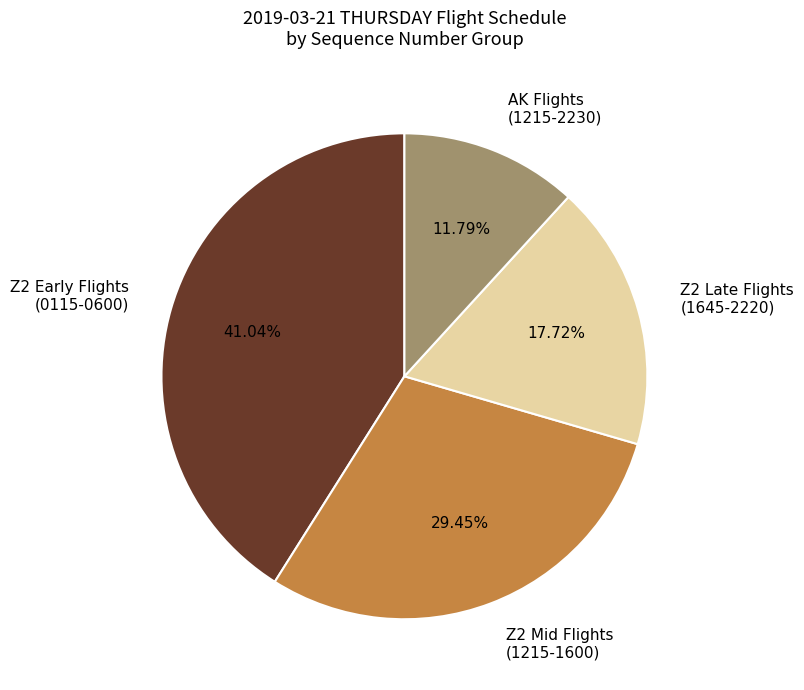

Do Z2 Late Flights (1645-2220) and Z2 Early Flights (0115-0600) together represent more than half of the pie?

Yes